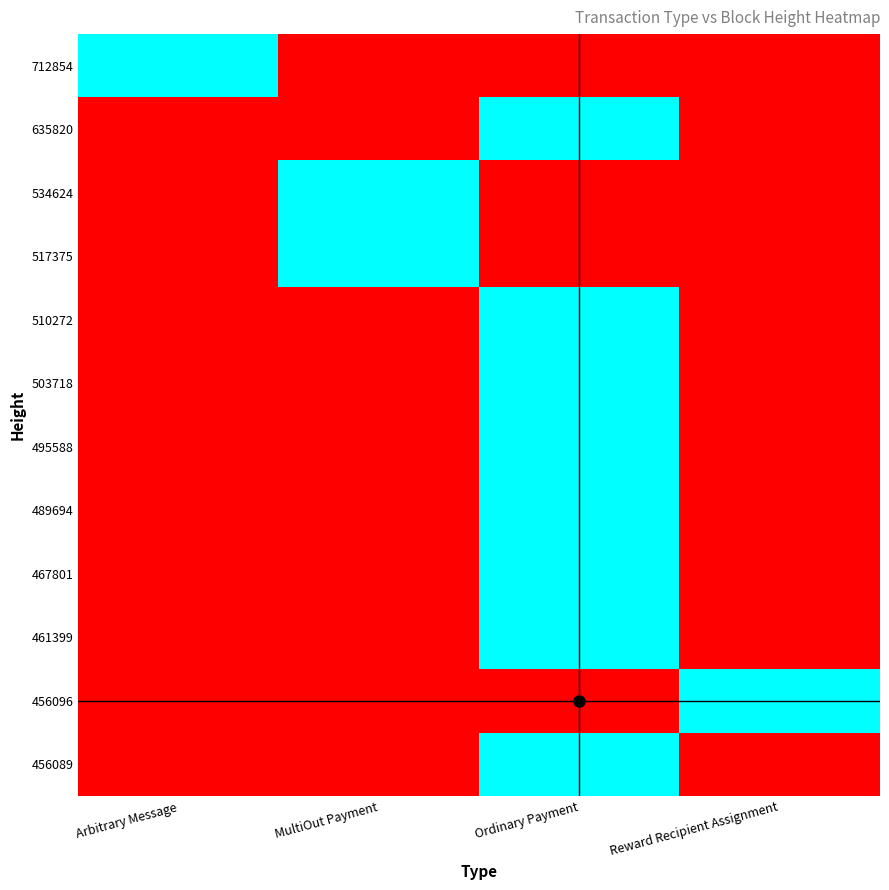

Reading left to right, list all the values displayed in this chart.

456089: Arbitrary Message=0	MultiOut Payment=0	Ordinary Payment=1	Reward Recipient Assignment=0
456096: Arbitrary Message=0	MultiOut Payment=0	Ordinary Payment=0	Reward Recipient Assignment=1
461399: Arbitrary Message=0	MultiOut Payment=0	Ordinary Payment=1	Reward Recipient Assignment=0
467801: Arbitrary Message=0	MultiOut Payment=0	Ordinary Payment=1	Reward Recipient Assignment=0
489694: Arbitrary Message=0	MultiOut Payment=0	Ordinary Payment=1	Reward Recipient Assignment=0
495588: Arbitrary Message=0	MultiOut Payment=0	Ordinary Payment=1	Reward Recipient Assignment=0
503718: Arbitrary Message=0	MultiOut Payment=0	Ordinary Payment=1	Reward Recipient Assignment=0
510272: Arbitrary Message=0	MultiOut Payment=0	Ordinary Payment=1	Reward Recipient Assignment=0
517375: Arbitrary Message=0	MultiOut Payment=1	Ordinary Payment=0	Reward Recipient Assignment=0
534624: Arbitrary Message=0	MultiOut Payment=1	Ordinary Payment=0	Reward Recipient Assignment=0
635820: Arbitrary Message=0	MultiOut Payment=0	Ordinary Payment=1	Reward Recipient Assignment=0
712854: Arbitrary Message=1	MultiOut Payment=0	Ordinary Payment=0	Reward Recipient Assignment=0